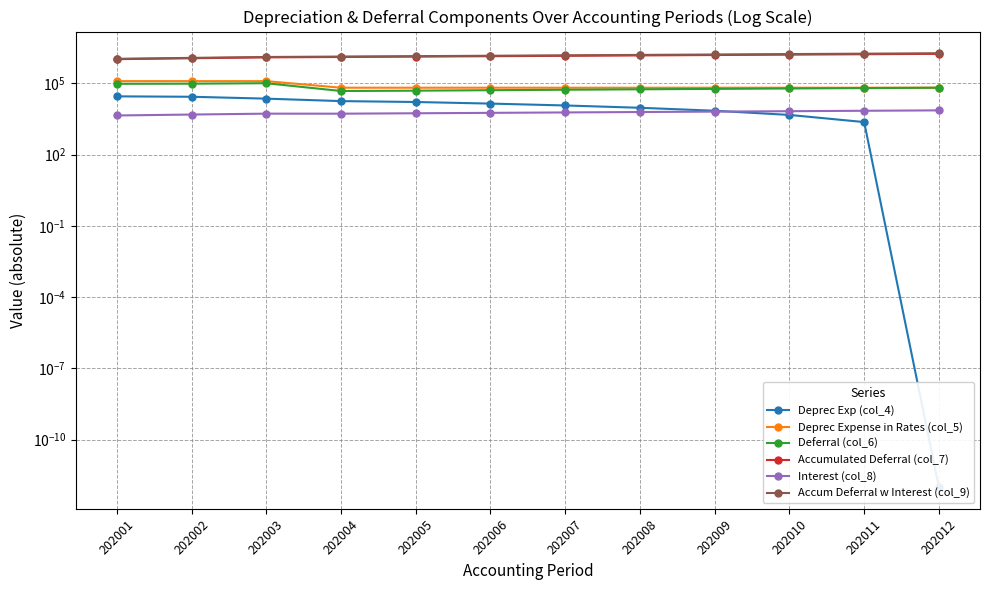

What is the average value of the Deprec Exp (col_4) series?

13404.6